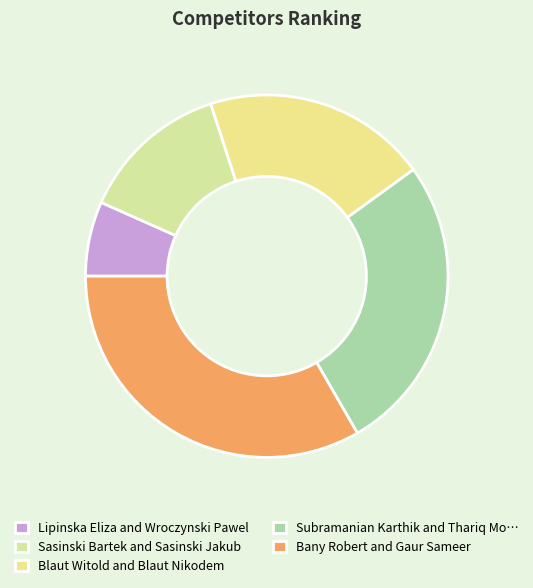

Combined, do Blaut Witold and Blaut Nikodem and Lipinska Eliza and Wroczynski Pawel account for over 50%?

No